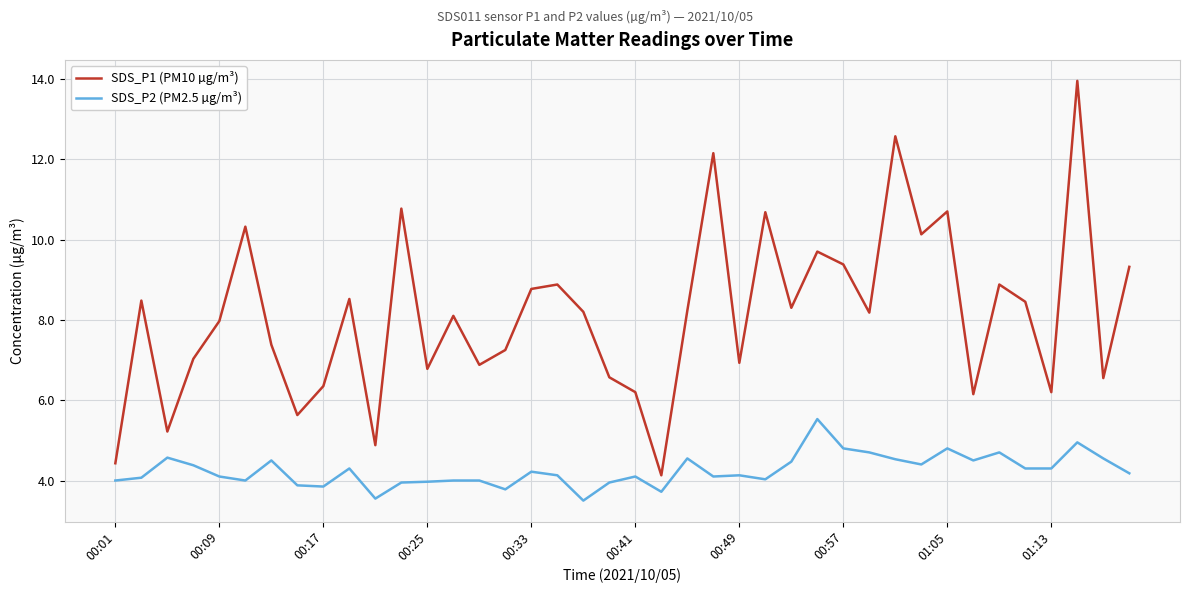

Rank the series by their average value, from highest to lowest.

SDS_P1 (PM10 µg/m³), SDS_P2 (PM2.5 µg/m³)